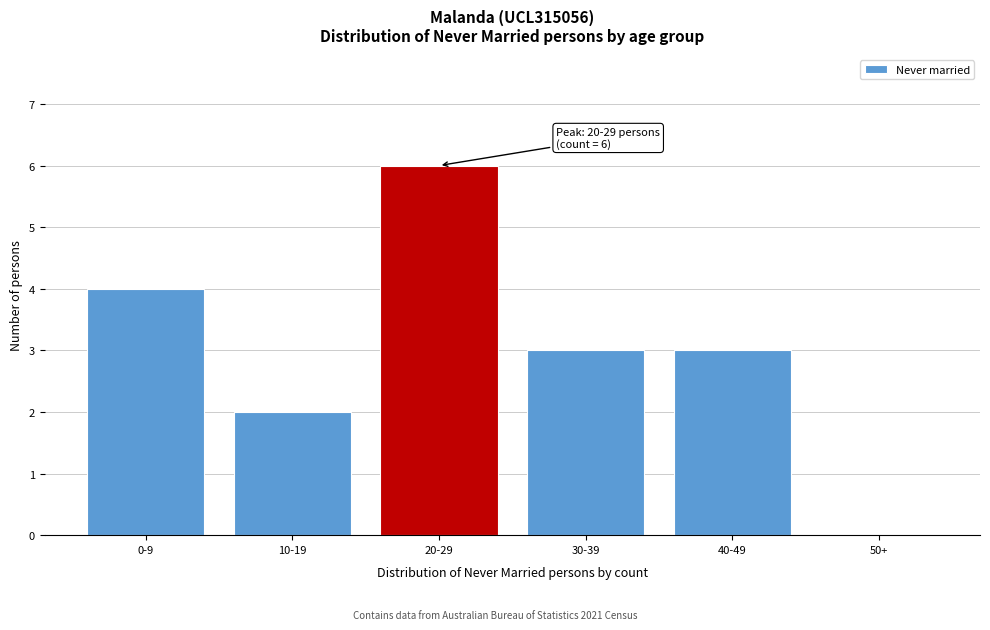

Reading left to right, extract all data points from this chart.

0-9=4	10-19=2	20-29=6	30-39=3	40-49=3	50+=0